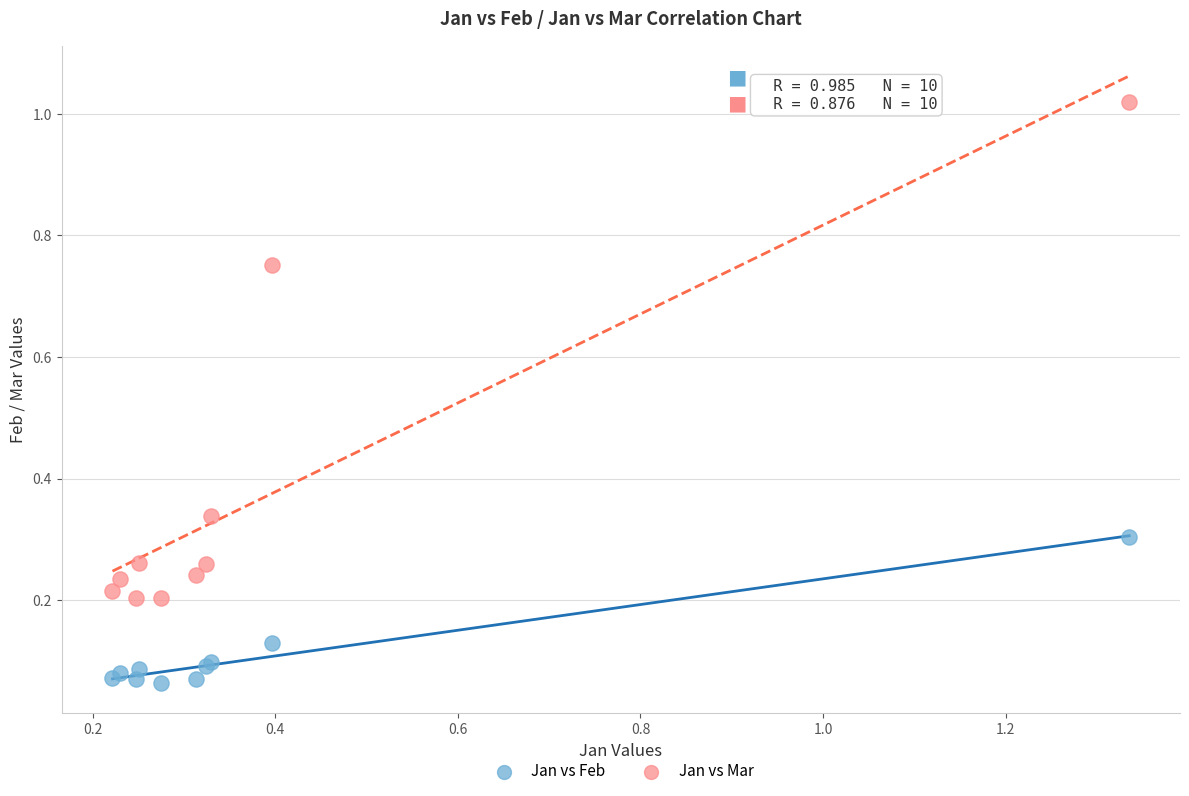

What are all the series names shown in the legend?

Jan vs Feb, Jan vs Mar